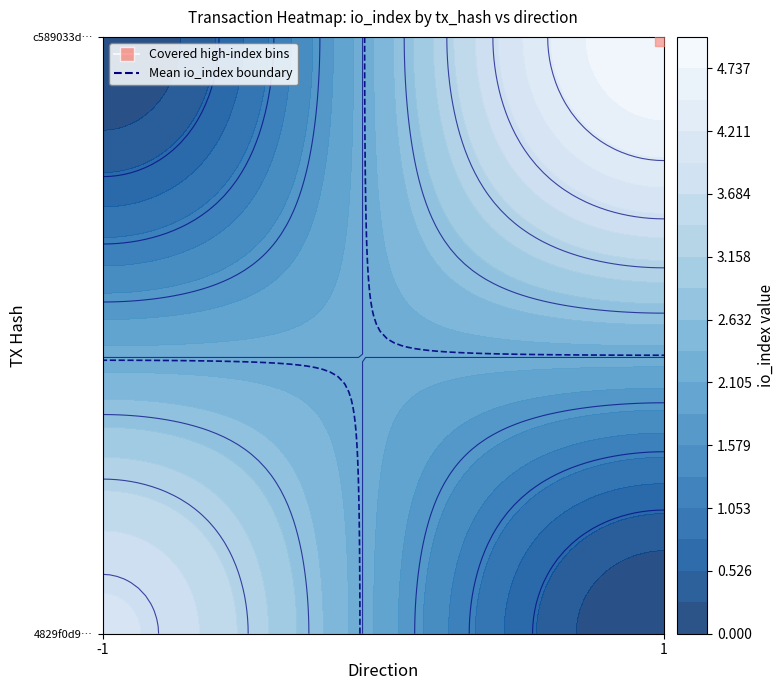

What is the sum of all c589033d355b10d7b33e3a90515a653f4a85c1a values?

7.0